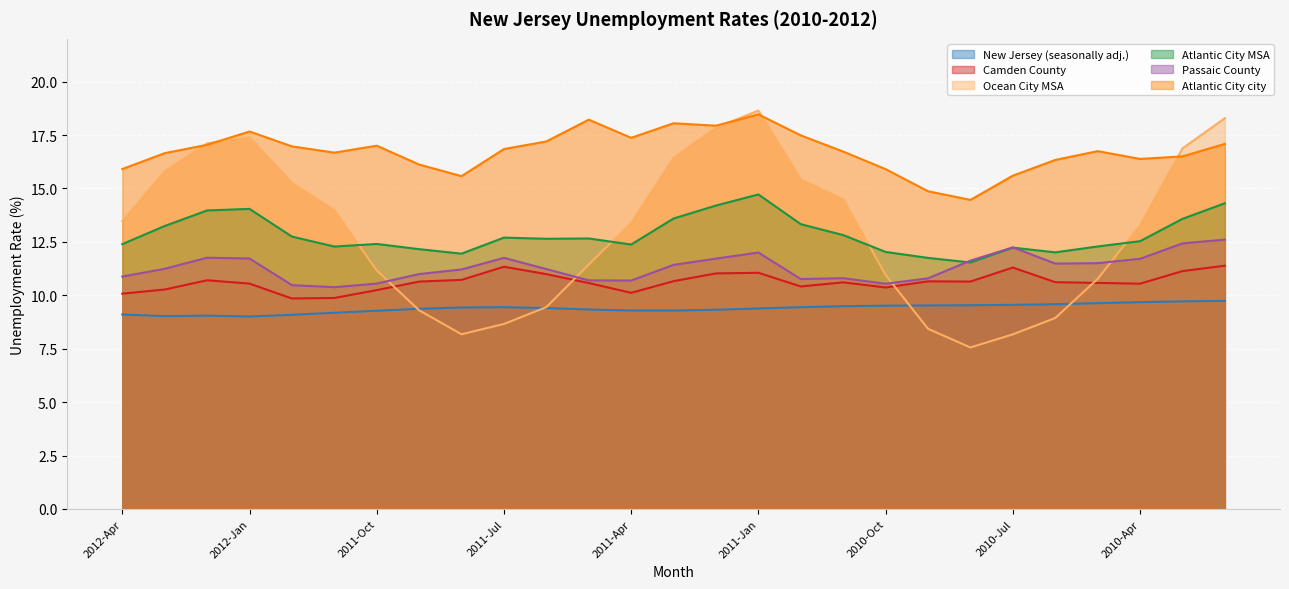

At which category does New Jersey (seasonally adj.) reach its first local valley?

2012-Mar